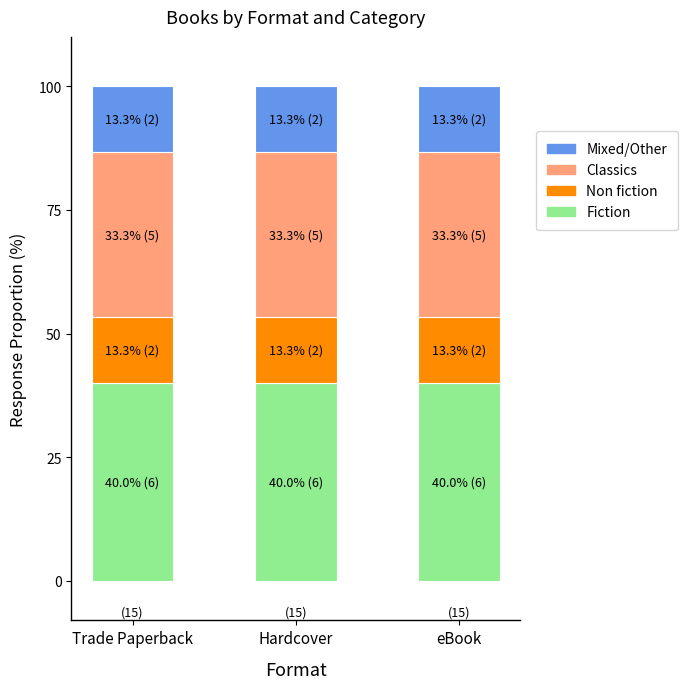

What is the total value across all series at Hardcover?

100.0